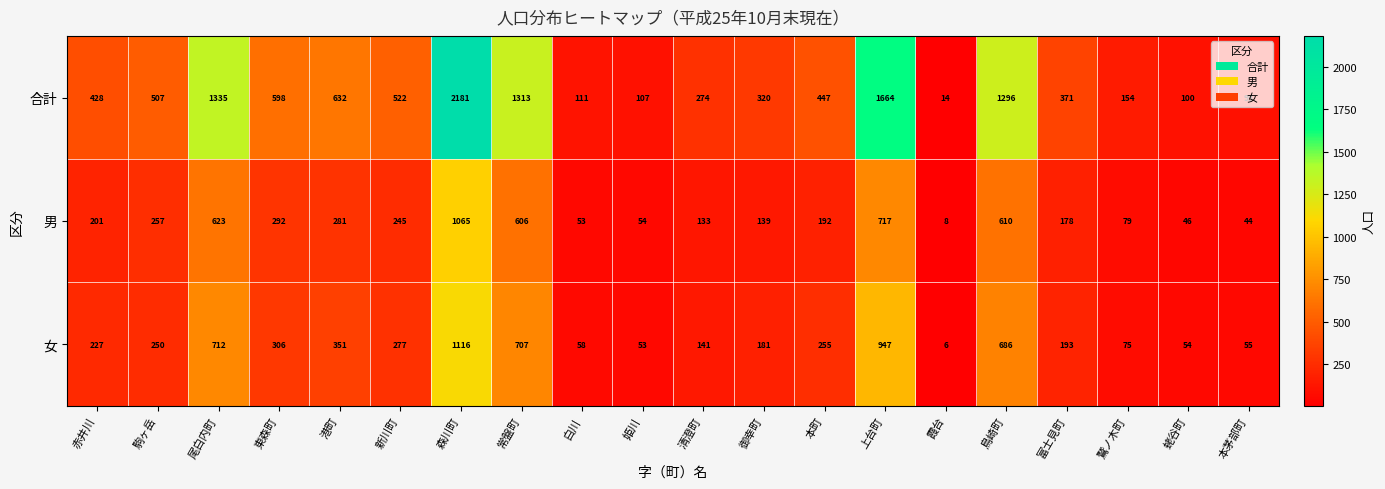

Which label corresponds to the smallest value in the chart?

霞台